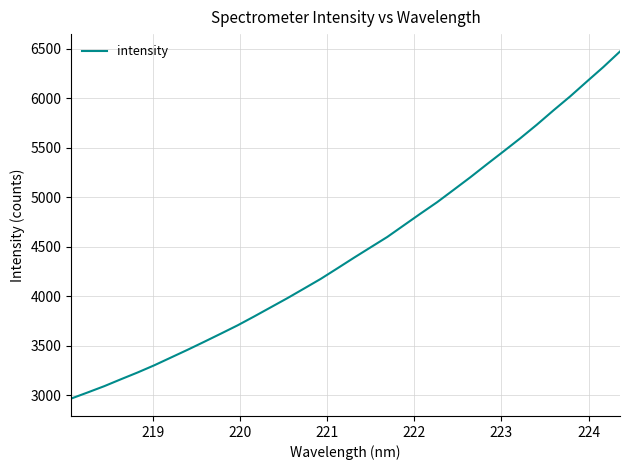

What is the smallest value displayed?

2967.1